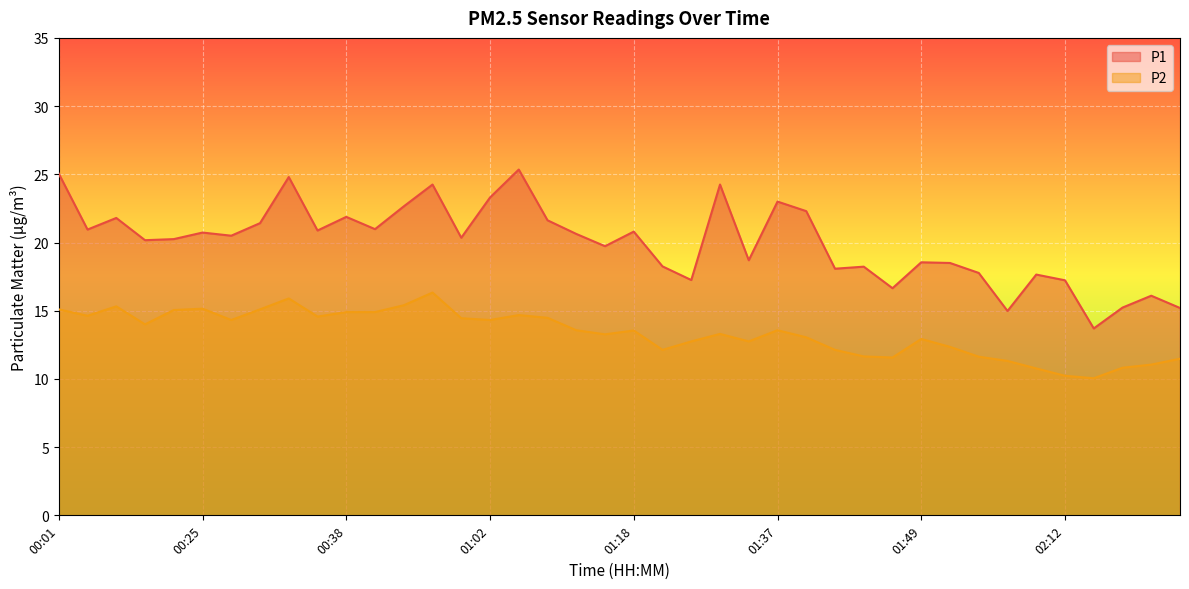

What is the average value of the P1 series?

20.0